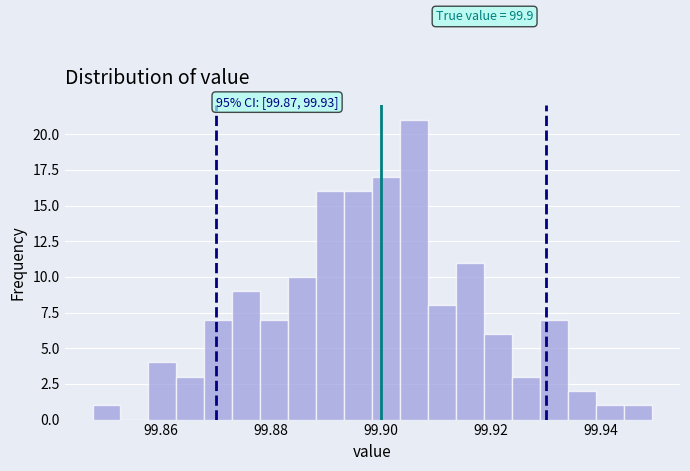

Around what value on the x-axis is the tallest bar? Give the approximate position of its centre, as read against the axis.

99.906